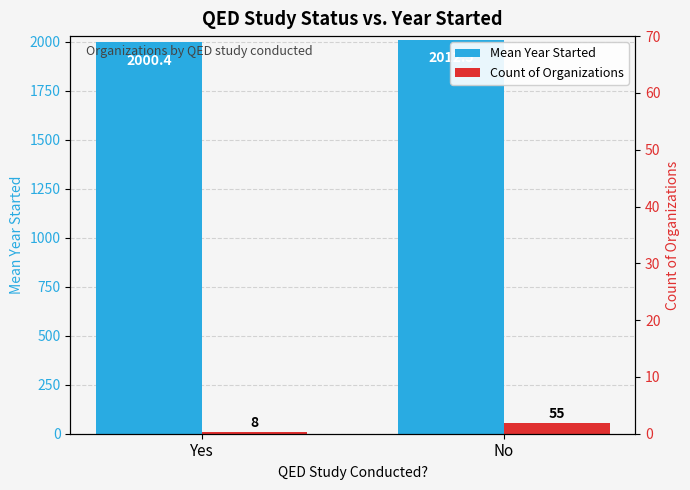

List the series in order of their overall mean, lowest first.

Count of Organizations, Mean Year Started